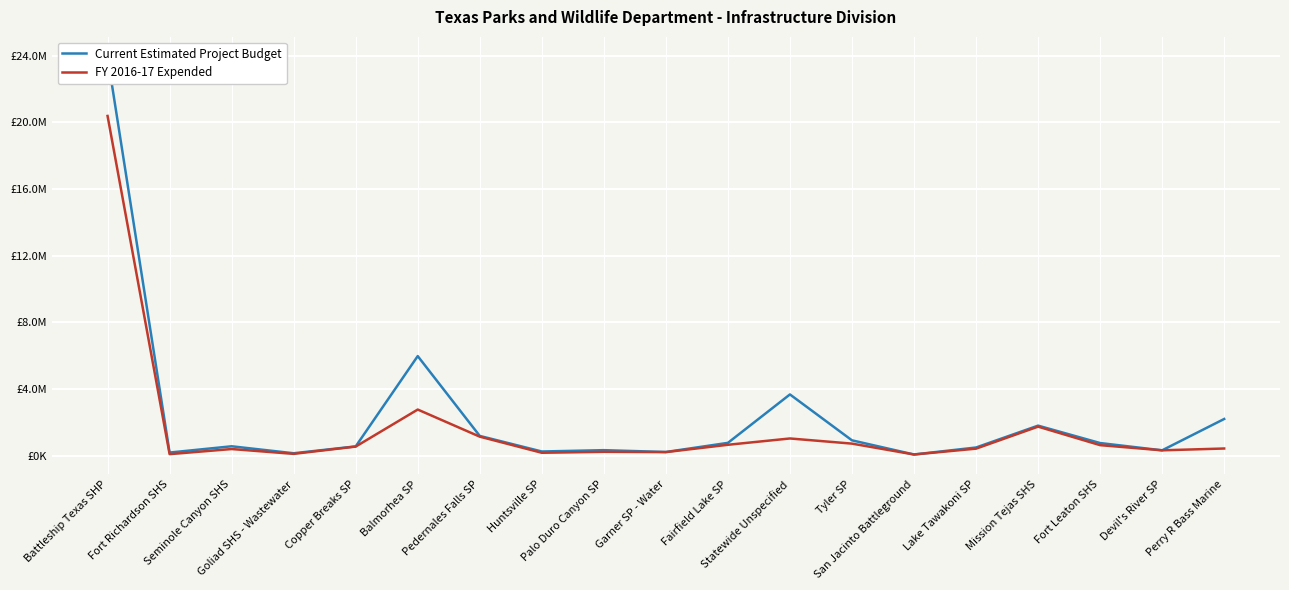

Which series has the largest total across all categories?

Current Estimated Project Budget